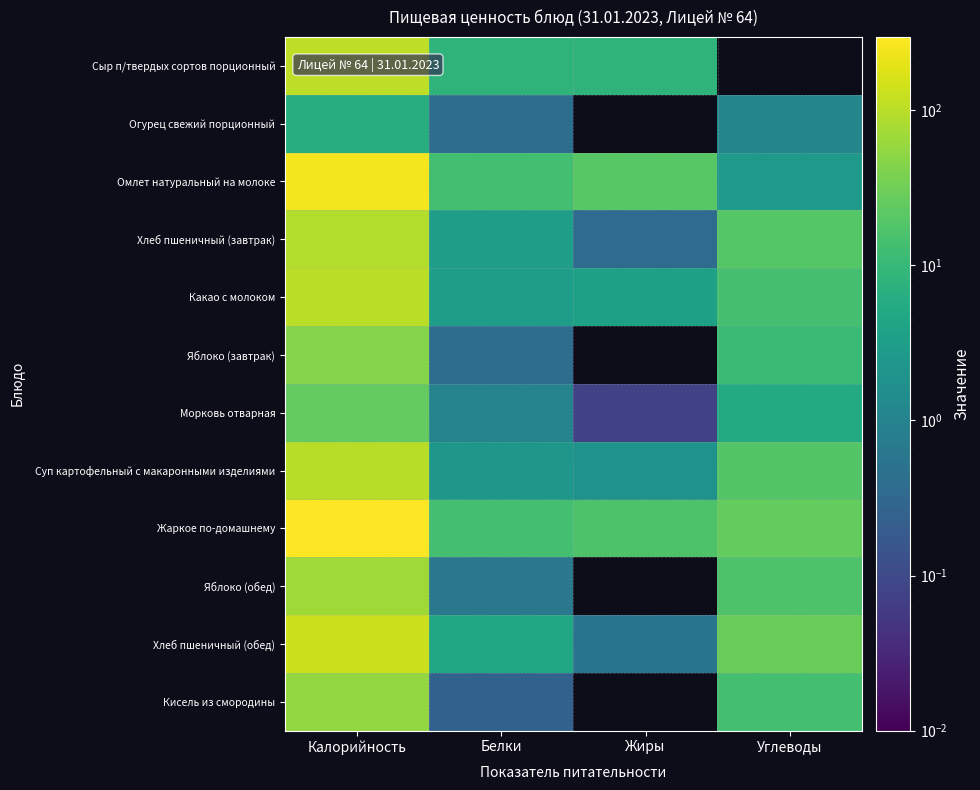

Count the number of data series in this chart.

12